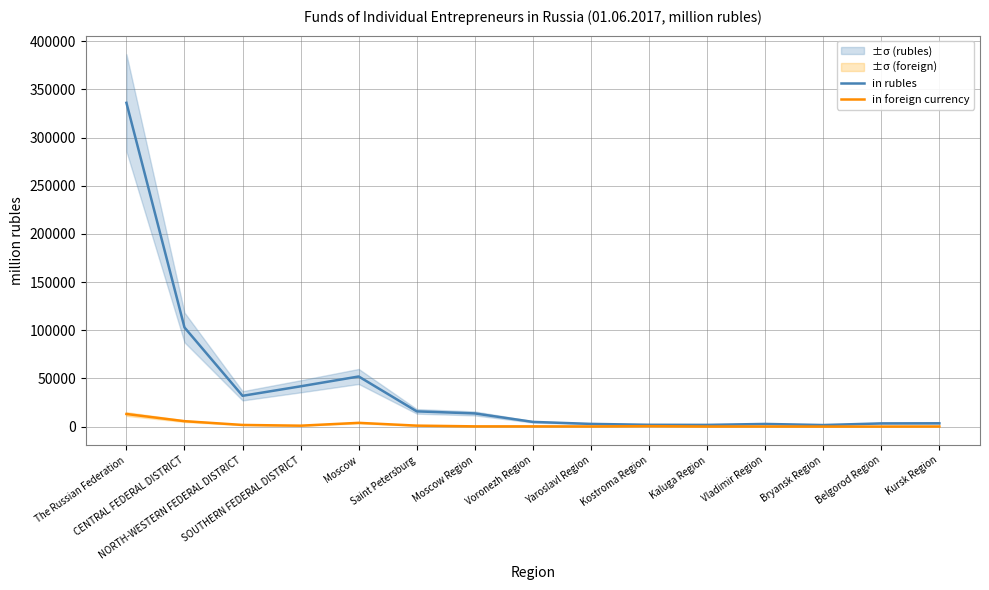

How many data points in in rubles are above 4863?

7